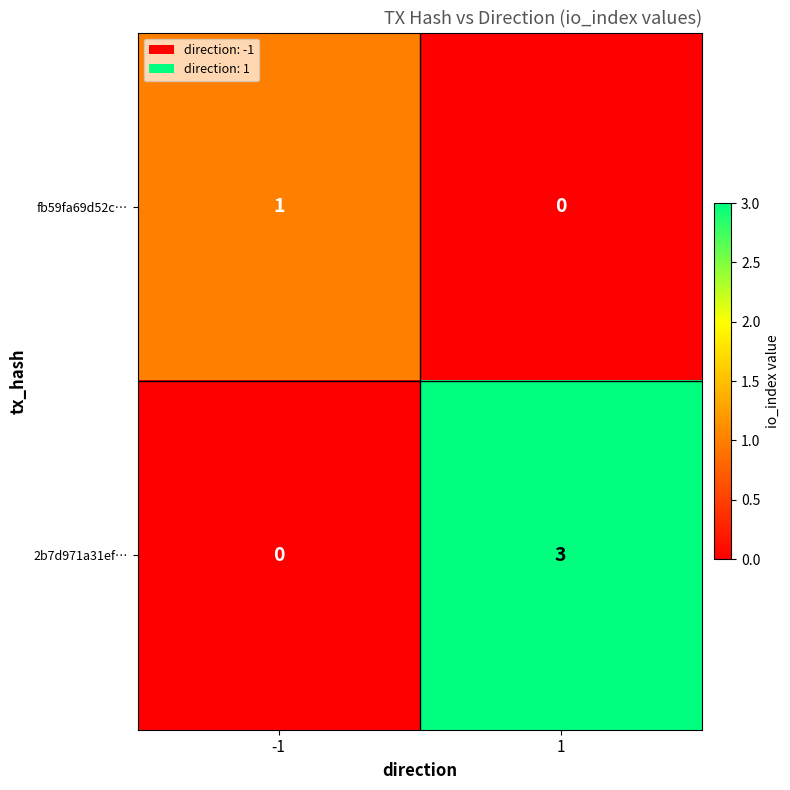

Rank the series by their maximum value, from highest to lowest.

2b7d971a31ef…, fb59fa69d52c…